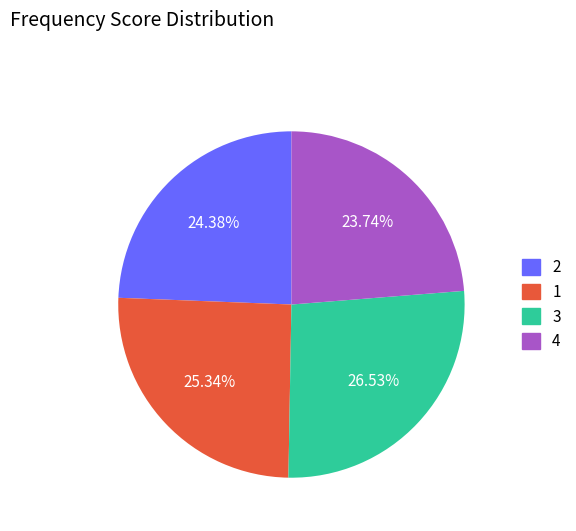

Is there a majority slice in this chart?

No